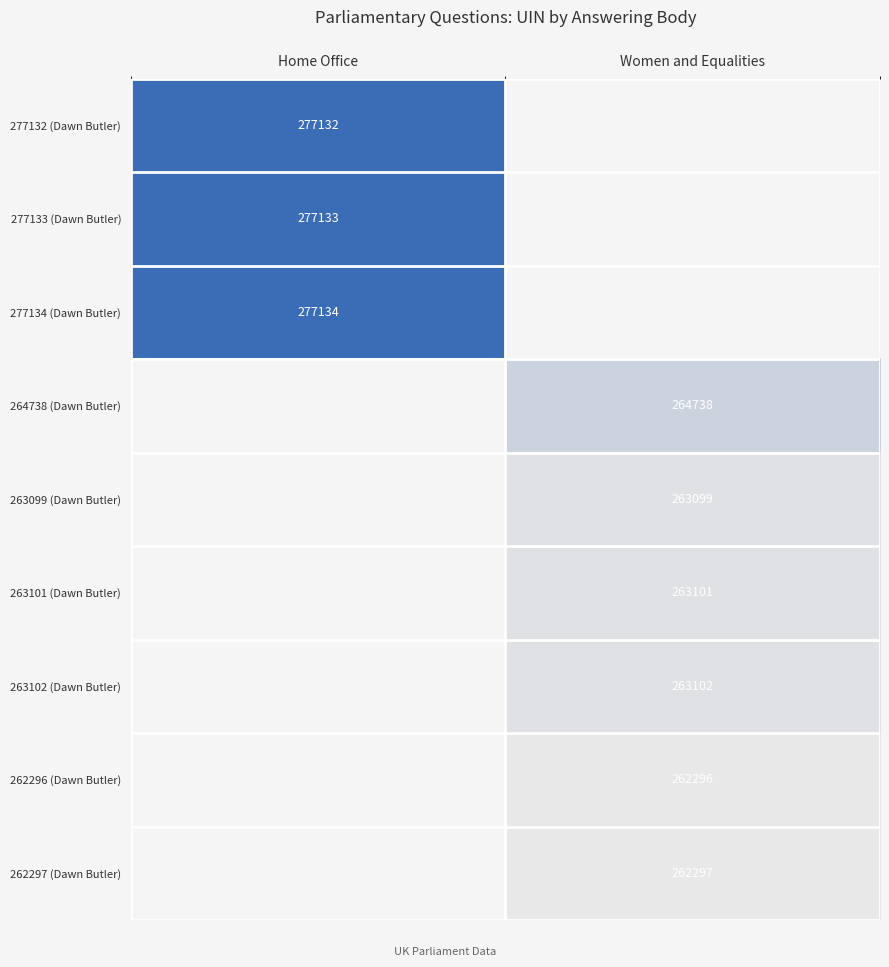

True or false: 262296 (Dawn Butler) has a value of 166301 at Women and Equalities.

False